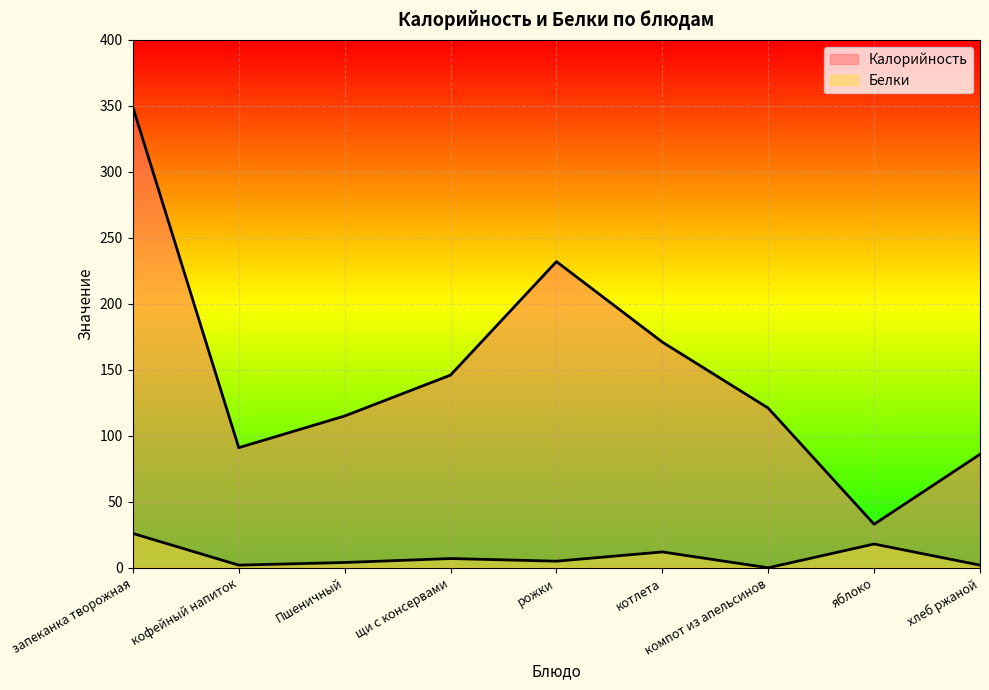

What is the total value across all series at щи с консервами?

153